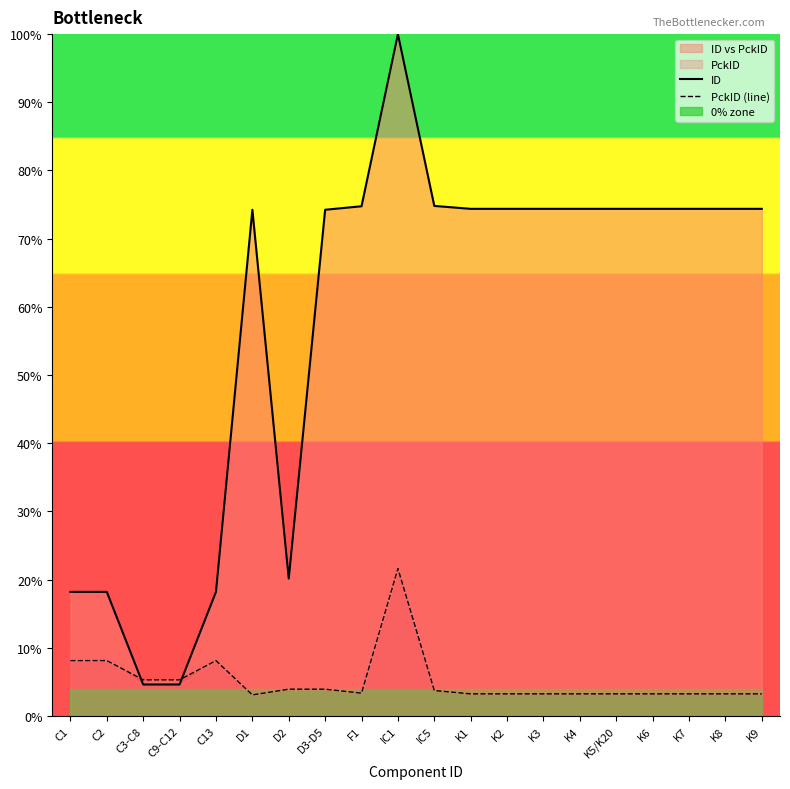

What position from the left is C2?

2